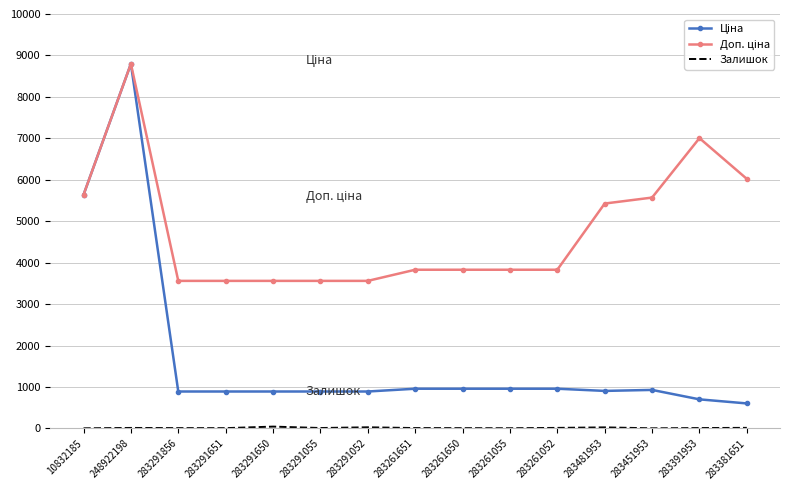

At how many categories does at least one series exceed 8494?

1